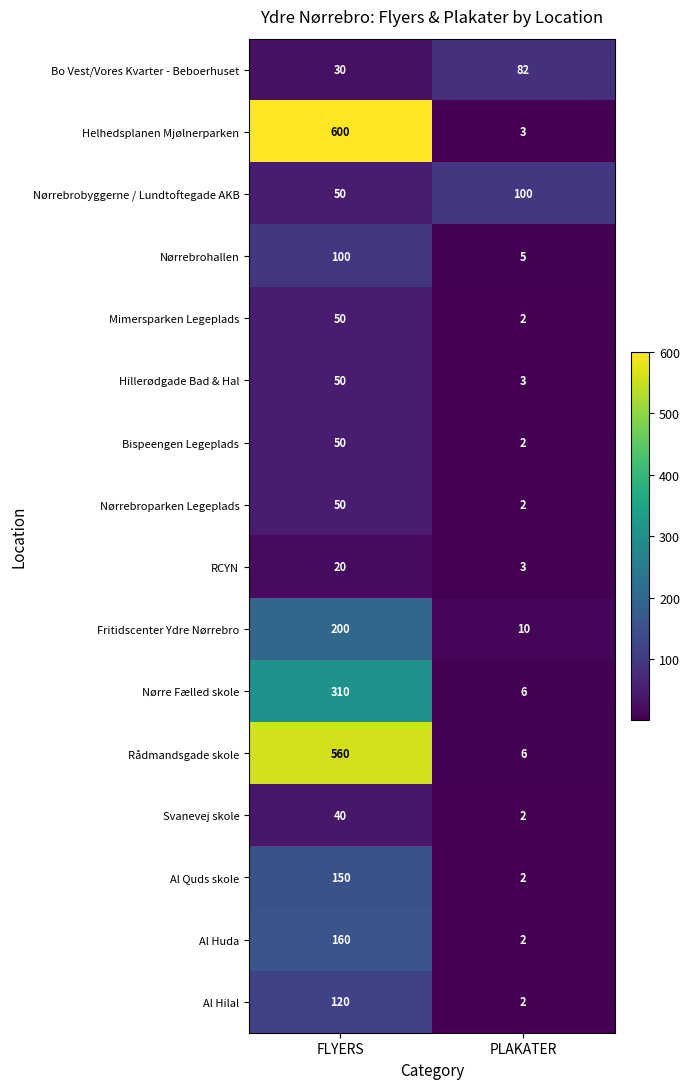

The Fritidscenter Ydre Nørrebro series shows 7 at PLAKATER. True or false?

False